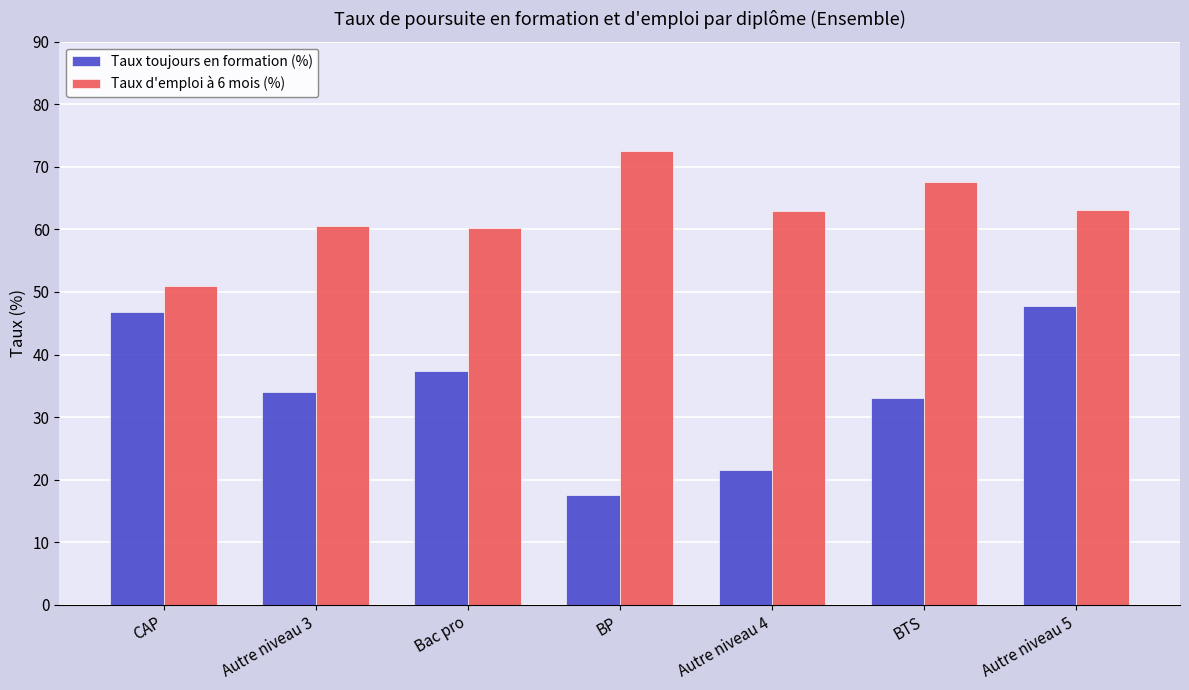

Between BP and BTS, which series saw the biggest shift?

Taux toujours en formation (%)